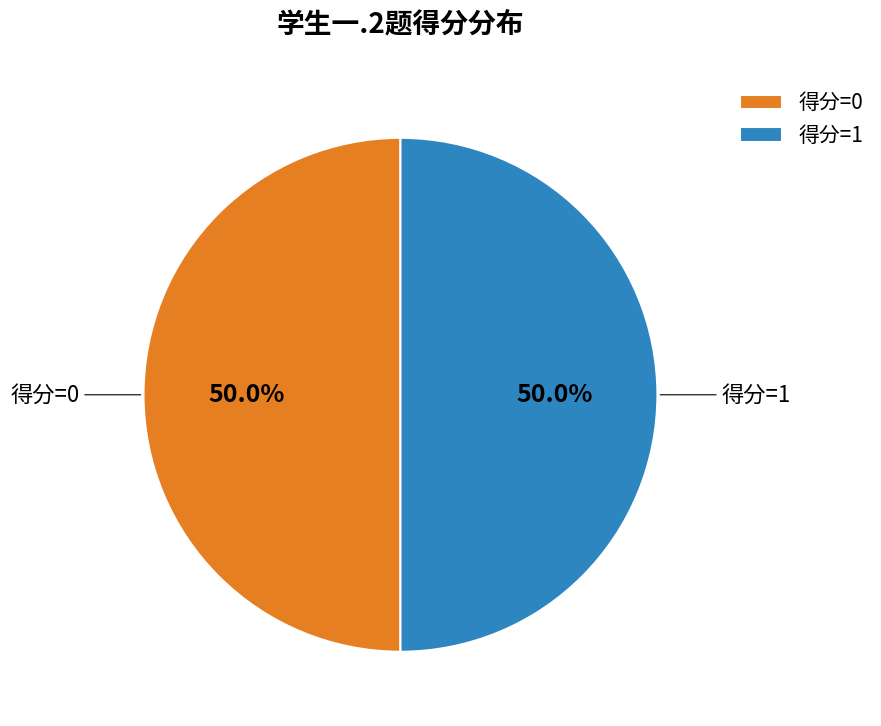

What is the ratio of the value at 得分=1 to the value at 得分=0?

1.0